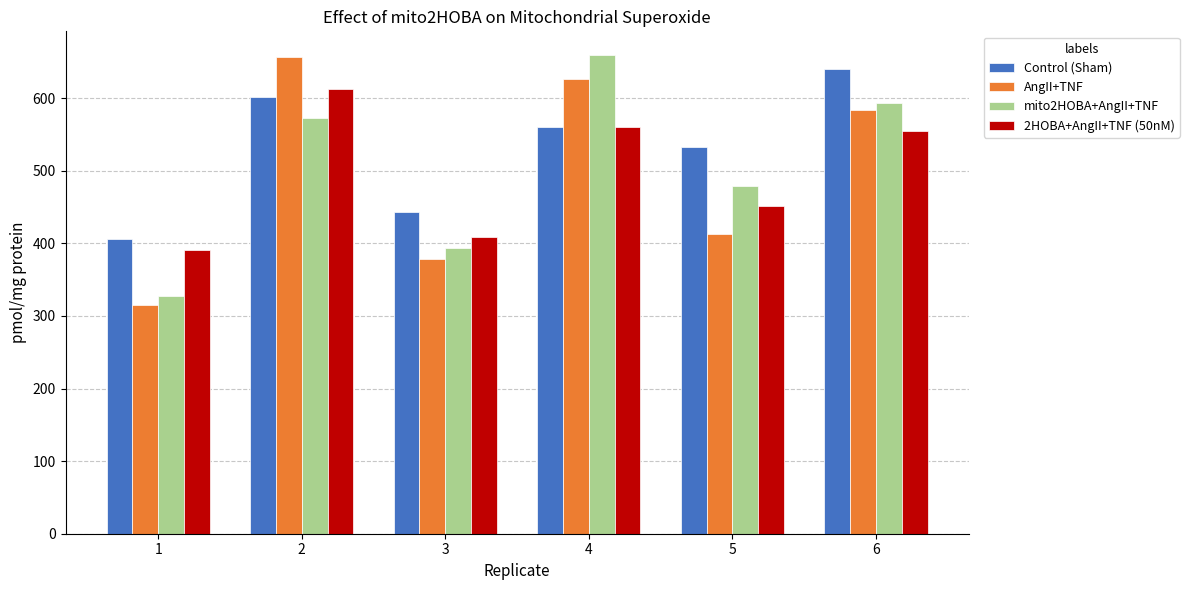

Does the chart contain stacked bars?

No